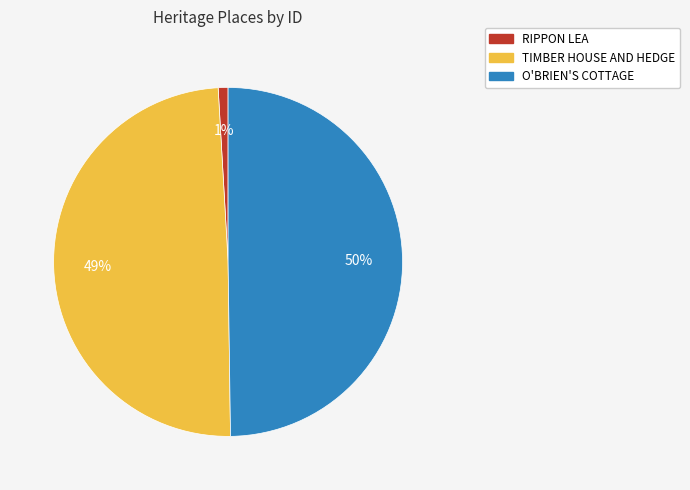

Between O'BRIEN'S COTTAGE and RIPPON LEA, which is larger?

O'BRIEN'S COTTAGE